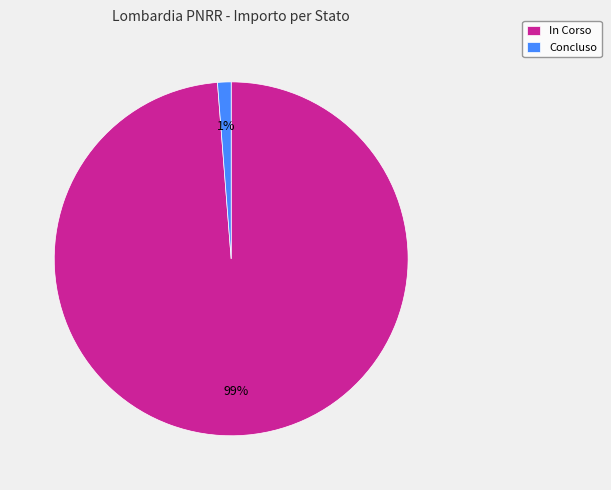

Count the number of slices in the pie.

2